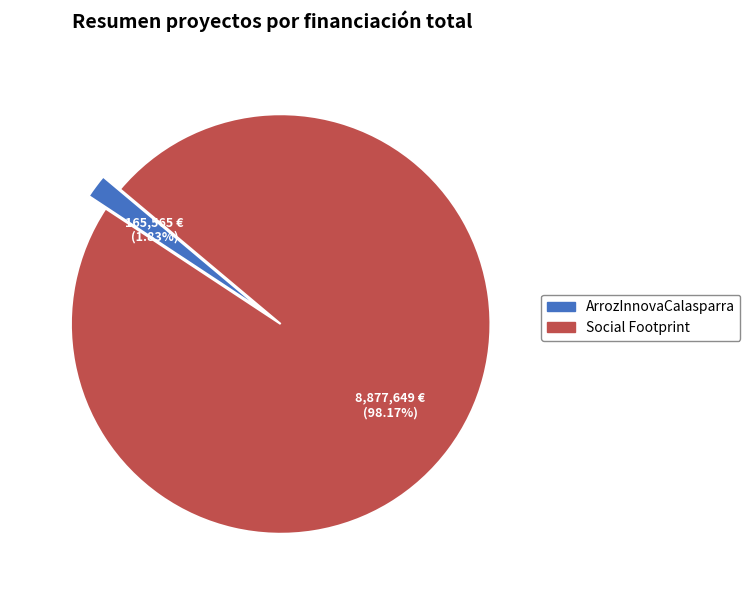

To the nearest percent, what is the difference between the largest and smallest slice percentages?

96%